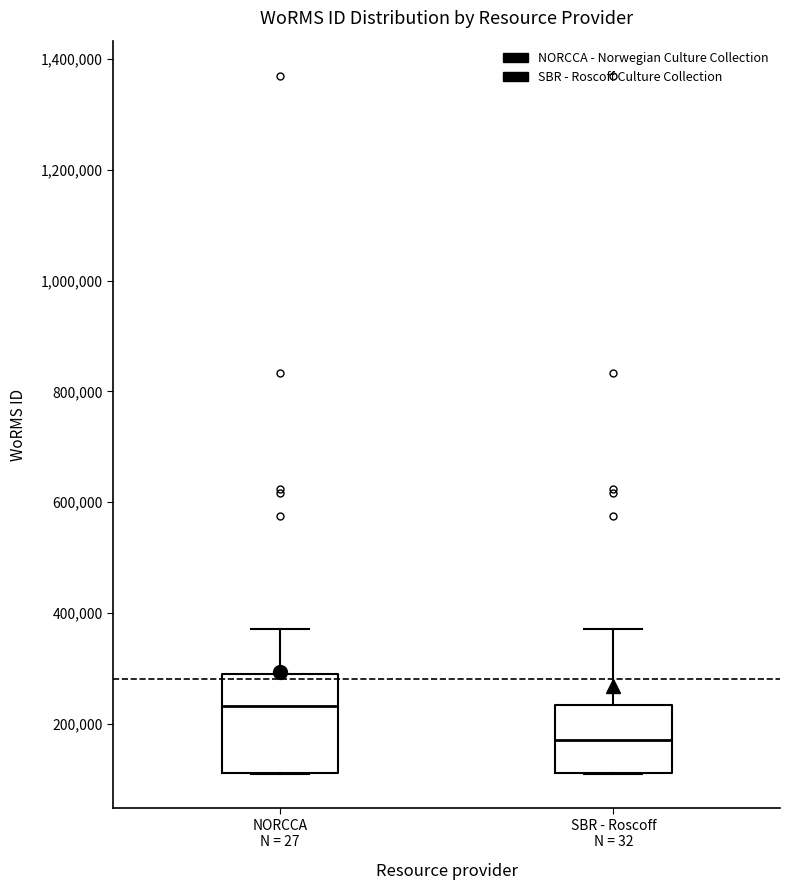

Reading left to right, read every box against the y-axis: the position of its median line, the range the box covers, and the ends of its whiskers. The values are not printed on the chart, so give them approximately, as read against the axis.

NORCCA N = 27: median 240000, box 120000 to 280000, whiskers 100000 to 380000
SBR - Roscoff N = 32: median 180000, box 120000 to 240000, whiskers 100000 to 380000